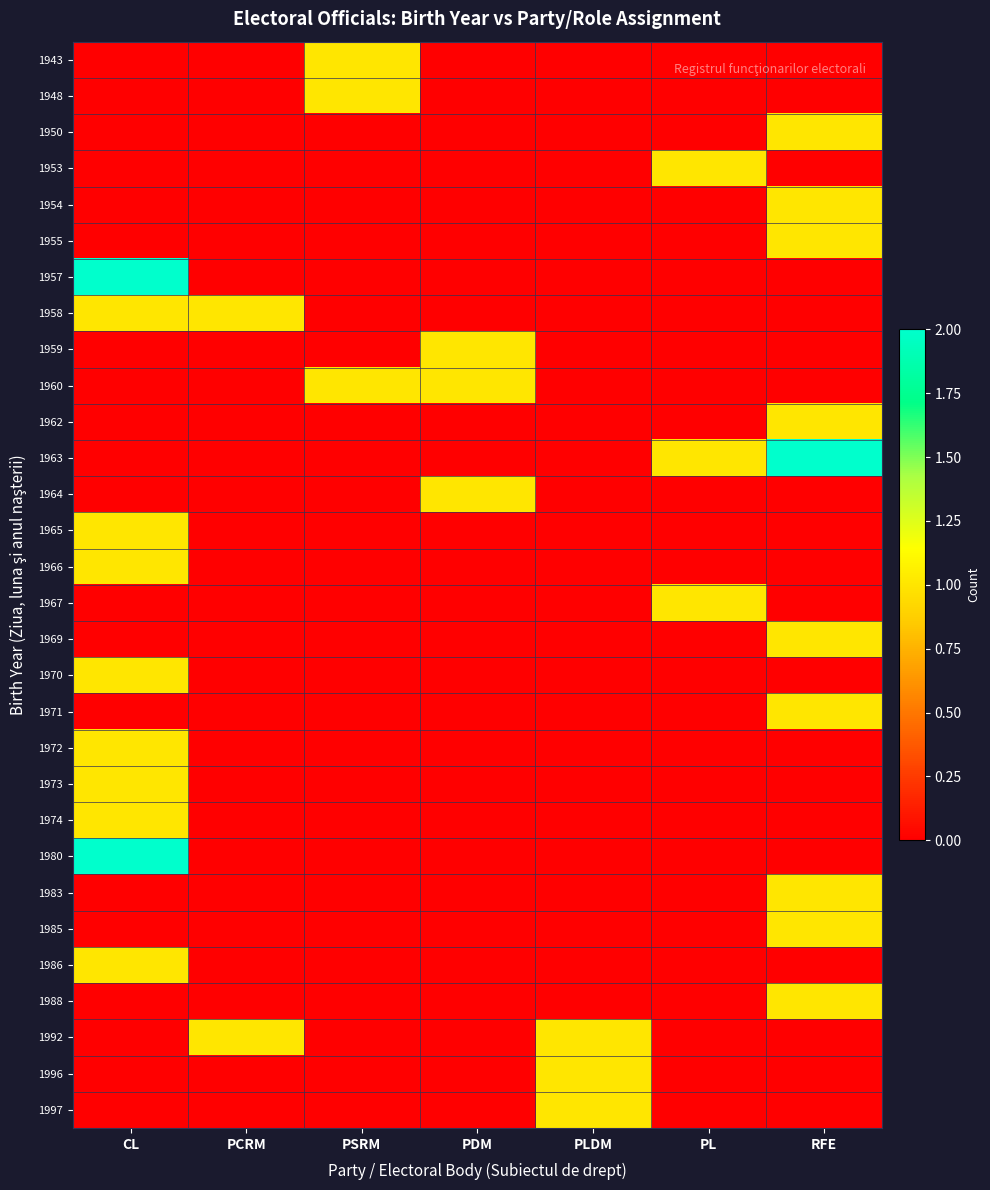

Reading right to left, transcribe all the data shown in this chart.

1943: RFE=0	PL=0	PLDM=0	PDM=0	PSRM=1	PCRM=0	CL=0
1948: RFE=0	PL=0	PLDM=0	PDM=0	PSRM=1	PCRM=0	CL=0
1950: RFE=1	PL=0	PLDM=0	PDM=0	PSRM=0	PCRM=0	CL=0
1953: RFE=0	PL=1	PLDM=0	PDM=0	PSRM=0	PCRM=0	CL=0
1954: RFE=1	PL=0	PLDM=0	PDM=0	PSRM=0	PCRM=0	CL=0
1955: RFE=1	PL=0	PLDM=0	PDM=0	PSRM=0	PCRM=0	CL=0
1957: RFE=0	PL=0	PLDM=0	PDM=0	PSRM=0	PCRM=0	CL=2
1958: RFE=0	PL=0	PLDM=0	PDM=0	PSRM=0	PCRM=1	CL=1
1959: RFE=0	PL=0	PLDM=0	PDM=1	PSRM=0	PCRM=0	CL=0
1960: RFE=0	PL=0	PLDM=0	PDM=1	PSRM=1	PCRM=0	CL=0
1962: RFE=1	PL=0	PLDM=0	PDM=0	PSRM=0	PCRM=0	CL=0
1963: RFE=2	PL=1	PLDM=0	PDM=0	PSRM=0	PCRM=0	CL=0
1964: RFE=0	PL=0	PLDM=0	PDM=1	PSRM=0	PCRM=0	CL=0
1965: RFE=0	PL=0	PLDM=0	PDM=0	PSRM=0	PCRM=0	CL=1
1966: RFE=0	PL=0	PLDM=0	PDM=0	PSRM=0	PCRM=0	CL=1
1967: RFE=0	PL=1	PLDM=0	PDM=0	PSRM=0	PCRM=0	CL=0
1969: RFE=1	PL=0	PLDM=0	PDM=0	PSRM=0	PCRM=0	CL=0
1970: RFE=0	PL=0	PLDM=0	PDM=0	PSRM=0	PCRM=0	CL=1
1971: RFE=1	PL=0	PLDM=0	PDM=0	PSRM=0	PCRM=0	CL=0
1972: RFE=0	PL=0	PLDM=0	PDM=0	PSRM=0	PCRM=0	CL=1
1973: RFE=0	PL=0	PLDM=0	PDM=0	PSRM=0	PCRM=0	CL=1
1974: RFE=0	PL=0	PLDM=0	PDM=0	PSRM=0	PCRM=0	CL=1
1980: RFE=0	PL=0	PLDM=0	PDM=0	PSRM=0	PCRM=0	CL=2
1983: RFE=1	PL=0	PLDM=0	PDM=0	PSRM=0	PCRM=0	CL=0
1985: RFE=1	PL=0	PLDM=0	PDM=0	PSRM=0	PCRM=0	CL=0
1986: RFE=0	PL=0	PLDM=0	PDM=0	PSRM=0	PCRM=0	CL=1
1988: RFE=1	PL=0	PLDM=0	PDM=0	PSRM=0	PCRM=0	CL=0
1992: RFE=0	PL=0	PLDM=1	PDM=0	PSRM=0	PCRM=1	CL=0
1996: RFE=0	PL=0	PLDM=1	PDM=0	PSRM=0	PCRM=0	CL=0
1997: RFE=0	PL=0	PLDM=1	PDM=0	PSRM=0	PCRM=0	CL=0